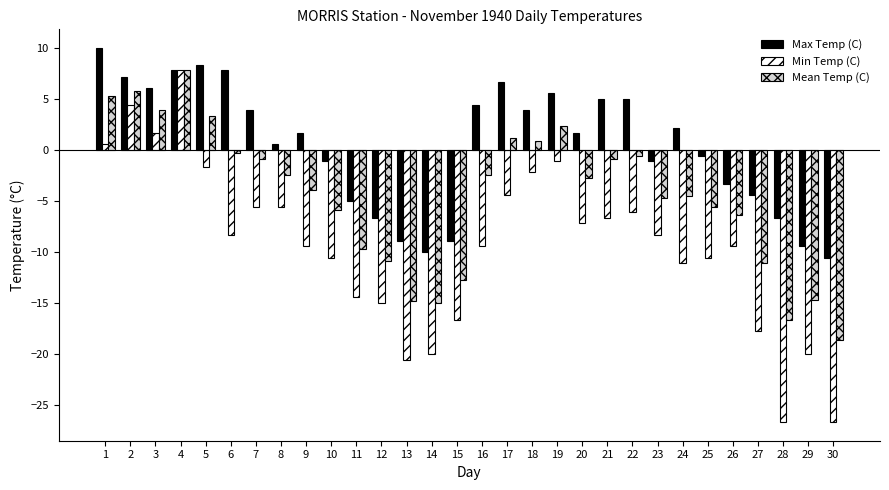

True or false: Max Temp (C) has a value of 1.6 at 16.

False